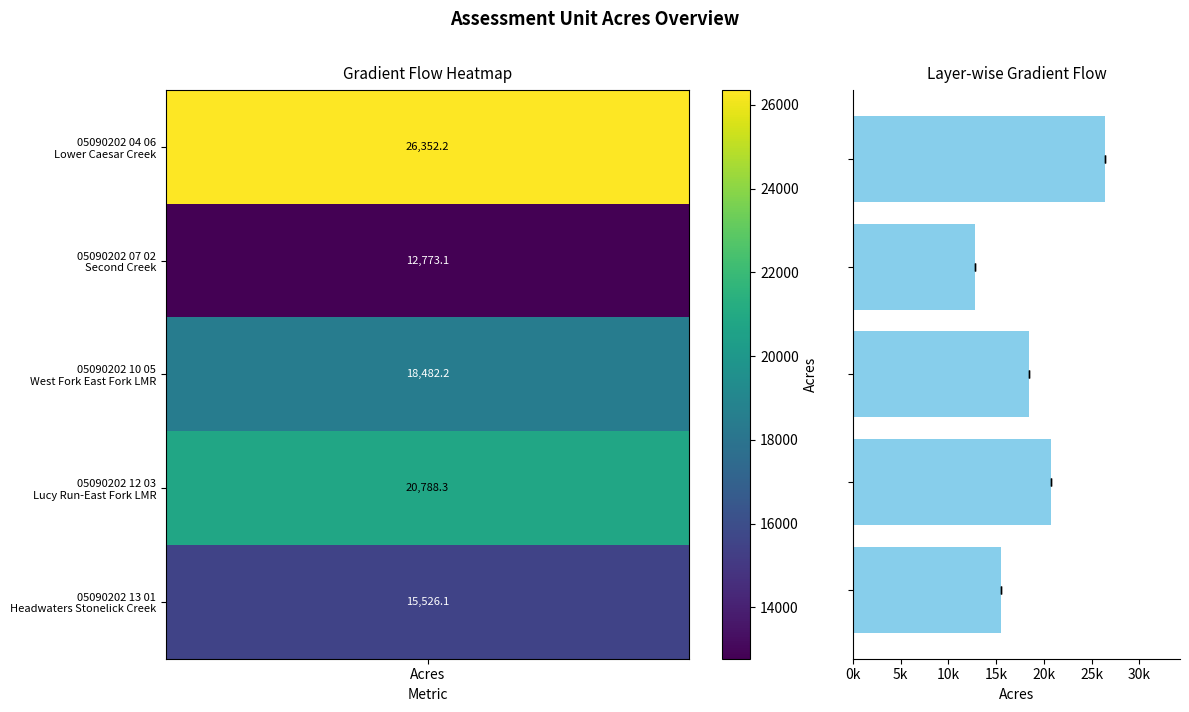

Between 3 and Acres, which is larger?

Acres